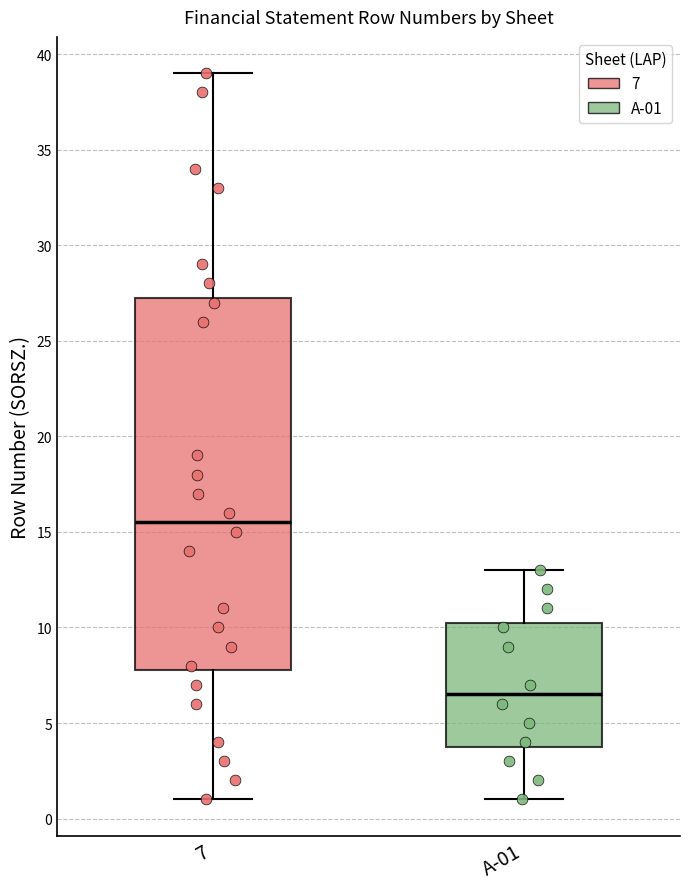

Reading left to right, transcribe this box plot: for each box, give where its median line is, the range the box spans, and where its two whiskers end, as read against the y-axis. The values are not printed on the chart, so give them approximately, as read against the axis.

7: median 15.5, box 8.0 to 27.5, whiskers 1.0 to 39.0
A-01: median 6.5, box 4.0 to 10.5, whiskers 1.0 to 13.0